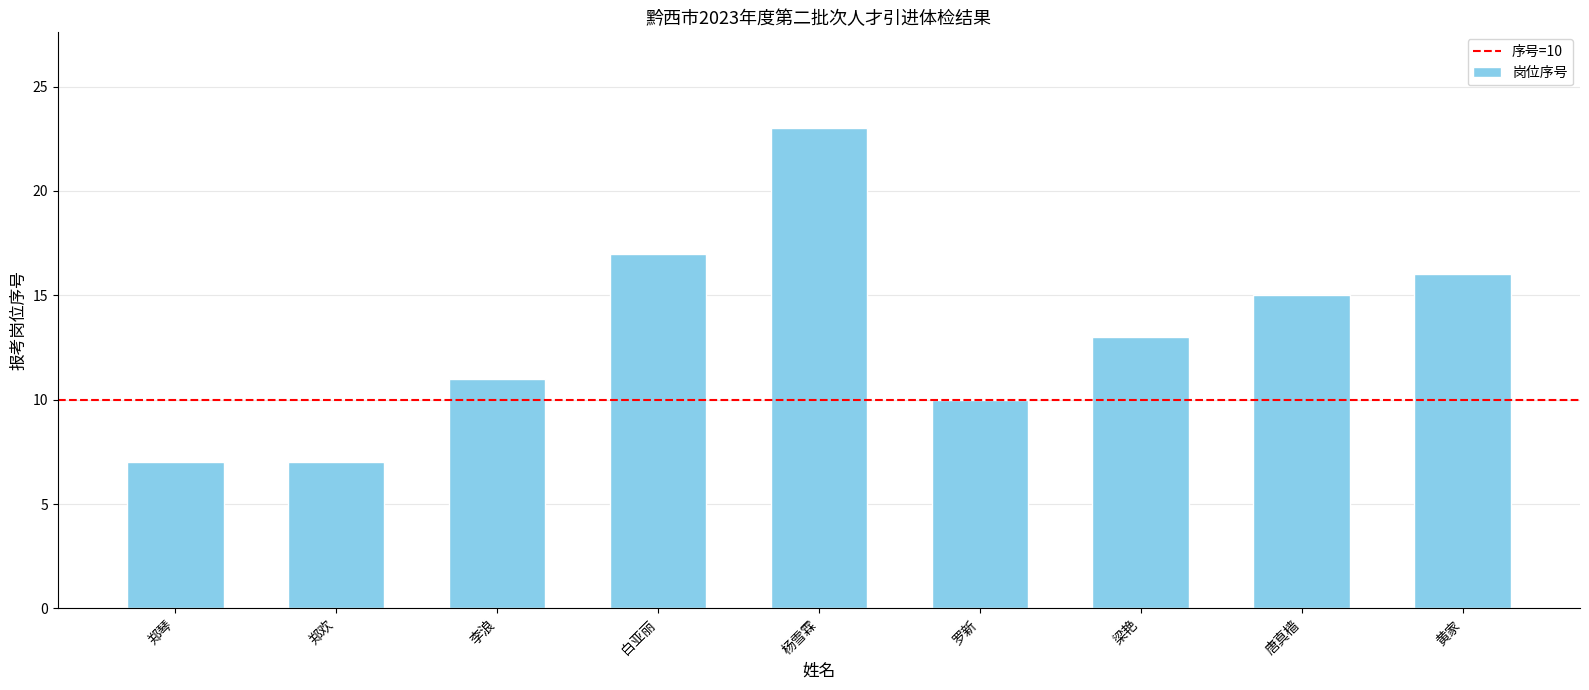

What is the ratio of the value at 梁艳 to the value at 白亚丽?

0.8